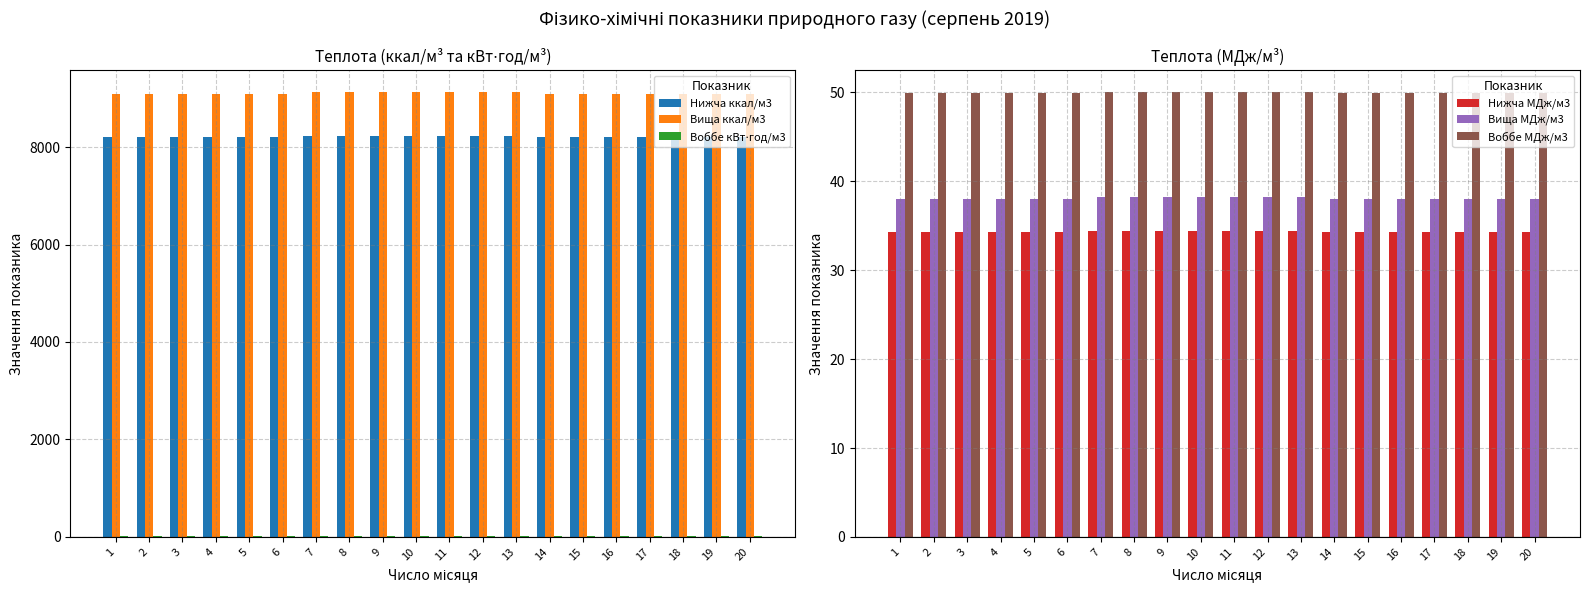

Are the bars horizontal?

No